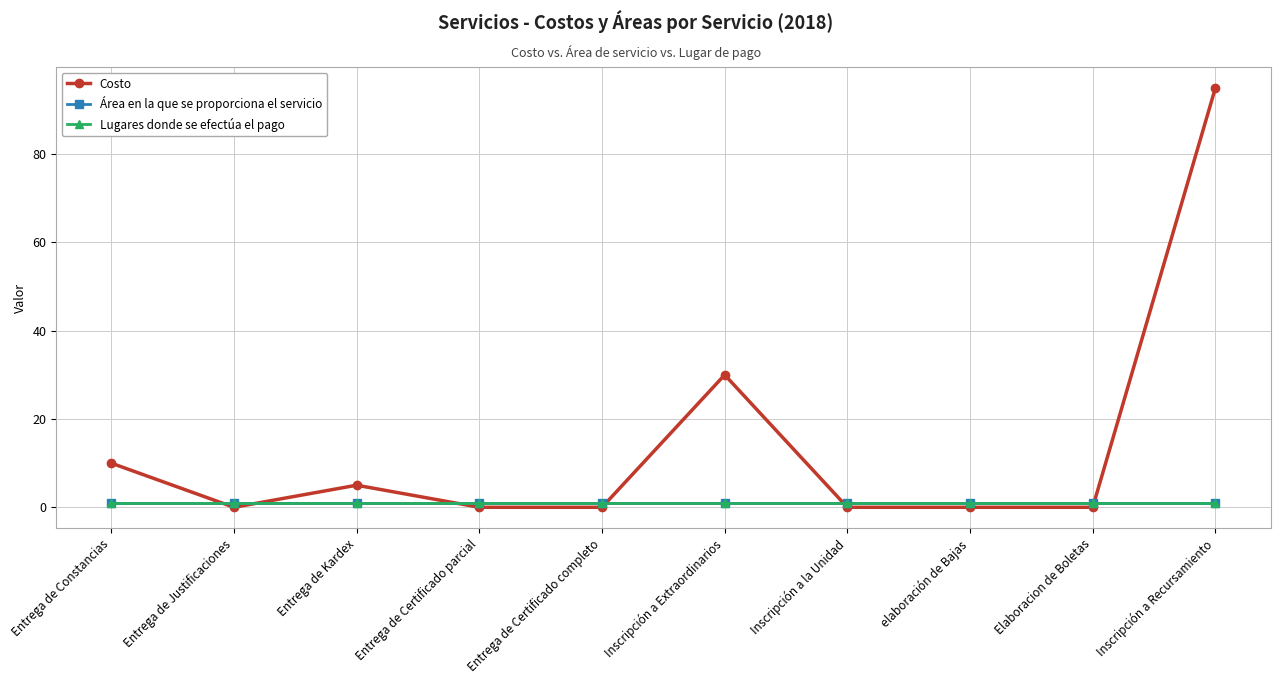

Where is Costo nearest to the value 47?

Inscripción a Extraordinarios